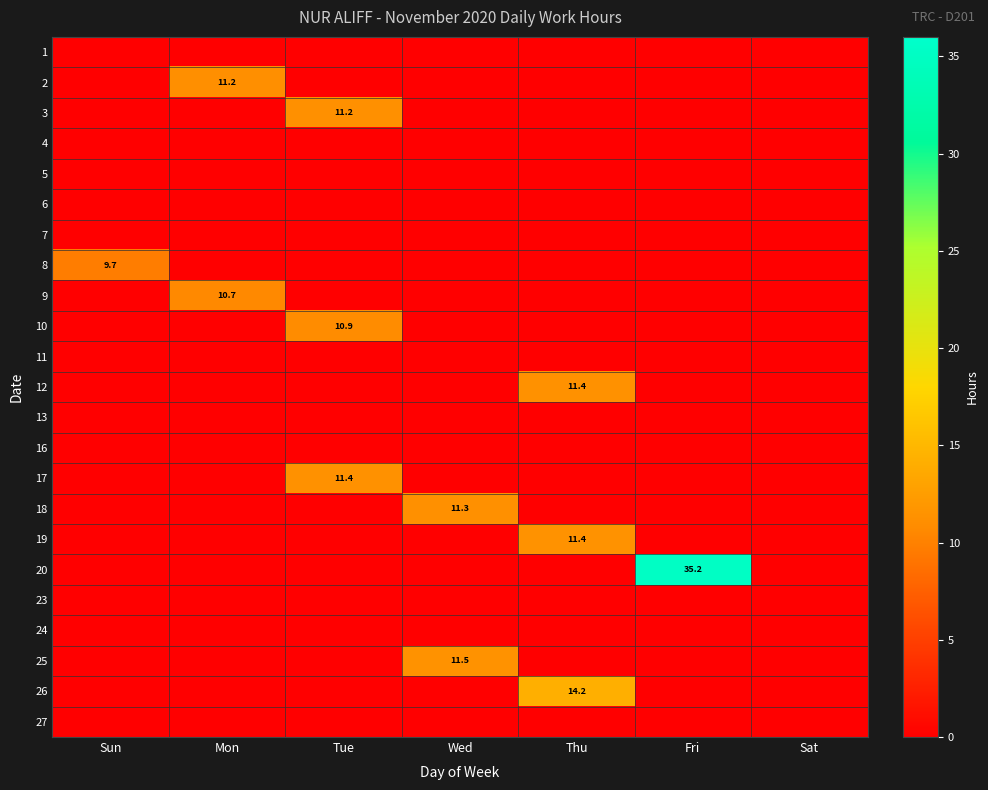

List the series in order of their peak value, lowest first.

1, 4, 5, 6, 7, 11, 13, 16, 23, 24, 27, 8, 9, 10, 2, 3, 18, 17, 12, 19, 25, 26, 20